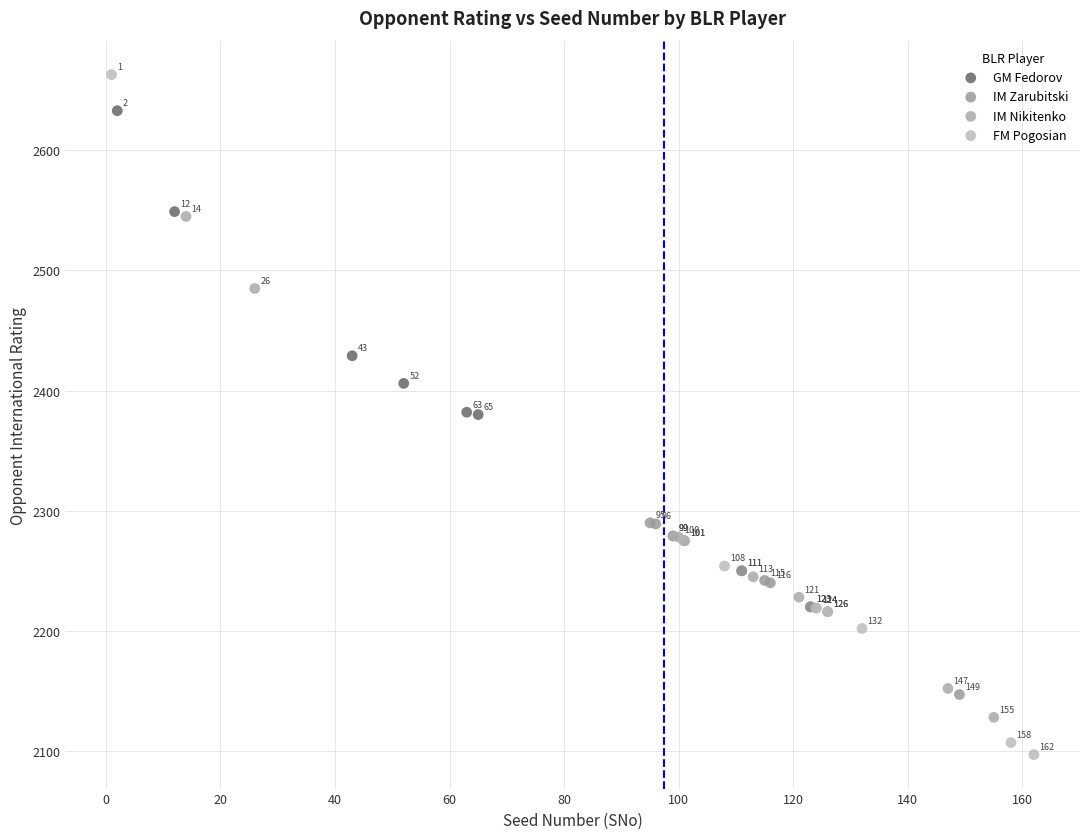

Which series reaches the minimum Y coordinate?

FM Pogosian